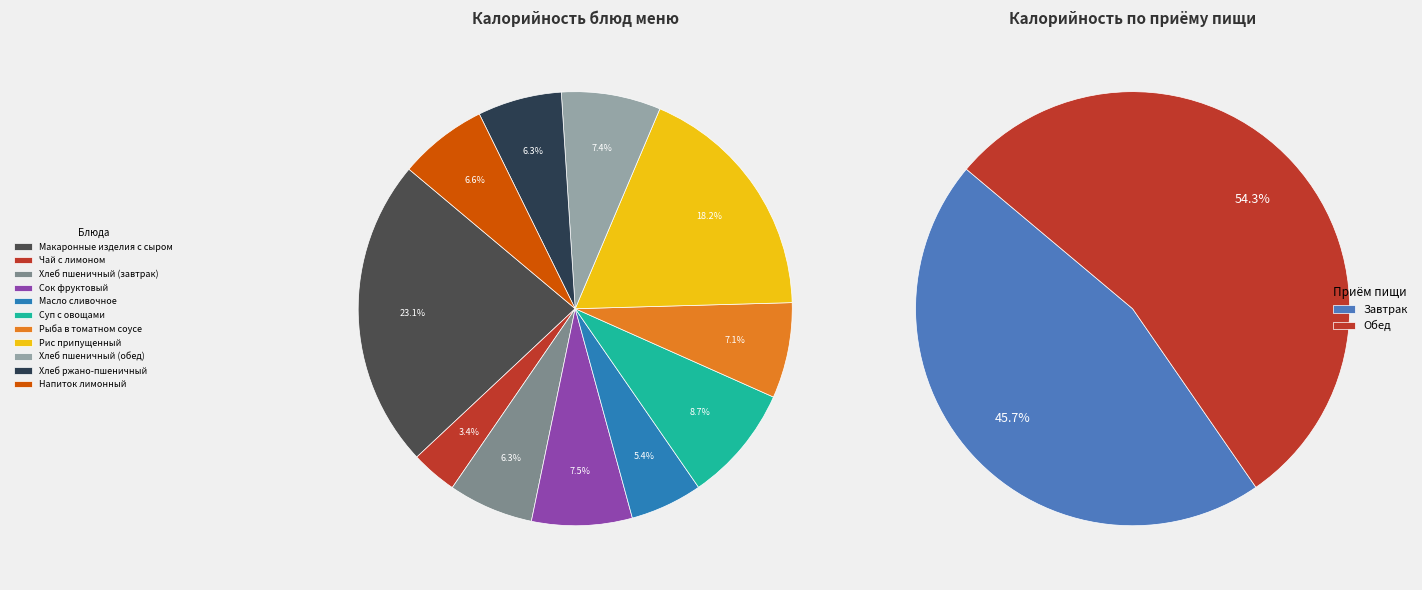

To the nearest percent, what portion does Чай с лимоном represent?

3%